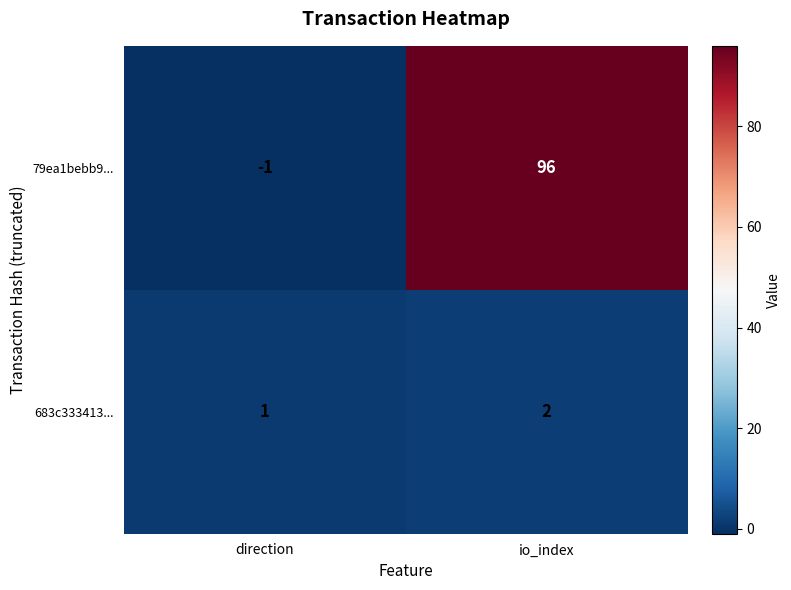

What is the sum of all 683c333413... values?

3